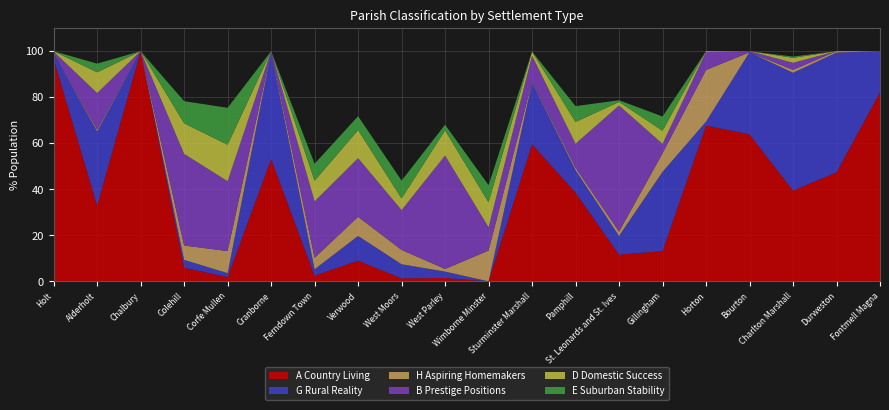

Reading right to left, extract all data points from this chart.

A Country Living: Fontmell Magna=82.1	Durweston=47.3	Charlton Marshall=39.5	Bourton=63.9	Horton=67.7	Gillingham=13.2	St. Leonards and St. Ives=11.6	Pamphill=38.6	Sturminster Marshall=59.6	Wimborne Minster=0.0	West Parley=1.5	West Moors=1.3	Verwood=9.0	Ferndown Town=2.5	Cranborne=53.1	Corfe Mullen=1.9	Colehill=6.0	Chalbury=100.0	Alderholt=32.8	Holt=96.7
G Rural Reality: Fontmell Magna=17.9	Durweston=52.1	Charlton Marshall=51.2	Bourton=35.6	Horton=1.7	Gillingham=34.4	St. Leonards and St. Ives=8.1	Pamphill=9.8	Sturminster Marshall=26.9	Wimborne Minster=0.0	West Parley=2.8	West Moors=6.1	Verwood=10.8	Ferndown Town=2.7	Cranborne=46.3	Corfe Mullen=1.7	Colehill=3.4	Chalbury=0.0	Alderholt=32.3	Holt=2.4
H Aspiring Homemakers: Fontmell Magna=0.0	Durweston=0.6	Charlton Marshall=1.3	Bourton=0.0	Horton=22.4	Gillingham=8.1	St. Leonards and St. Ives=1.9	Pamphill=1.0	Sturminster Marshall=0.4	Wimborne Minster=13.4	West Parley=1.1	West Moors=6.2	Verwood=8.3	Ferndown Town=5.0	Cranborne=0.3	Corfe Mullen=9.6	Colehill=6.2	Chalbury=0.0	Alderholt=0.7	Holt=0.0
B Prestige Positions: Fontmell Magna=0.0	Durweston=0.0	Charlton Marshall=3.1	Bourton=0.5	Horton=7.8	Gillingham=4.1	St. Leonards and St. Ives=54.8	Pamphill=10.5	Sturminster Marshall=11.2	Wimborne Minster=10.1	West Parley=49.2	West Moors=17.3	Verwood=25.5	Ferndown Town=24.5	Cranborne=0.3	Corfe Mullen=30.3	Colehill=39.8	Chalbury=0.0	Alderholt=15.9	Holt=0.7
D Domestic Success: Fontmell Magna=0.0	Durweston=0.0	Charlton Marshall=2.2	Bourton=0.0	Horton=0.3	Gillingham=5.7	St. Leonards and St. Ives=1.6	Pamphill=9.5	Sturminster Marshall=1.7	Wimborne Minster=10.9	West Parley=10.9	West Moors=5.1	Verwood=12.2	Ferndown Town=9.0	Cranborne=0.0	Corfe Mullen=15.8	Colehill=13.3	Chalbury=0.0	Alderholt=9.0	Holt=0.2
E Suburban Stability: Fontmell Magna=0.0	Durweston=0.0	Charlton Marshall=0.5	Bourton=0.0	Horton=0.0	Gillingham=6.2	St. Leonards and St. Ives=0.7	Pamphill=6.9	Sturminster Marshall=0.1	Wimborne Minster=7.4	West Parley=2.5	West Moors=7.8	Verwood=6.0	Ferndown Town=7.4	Cranborne=0.0	Corfe Mullen=16.0	Colehill=9.6	Chalbury=0.0	Alderholt=3.8	Holt=0.0